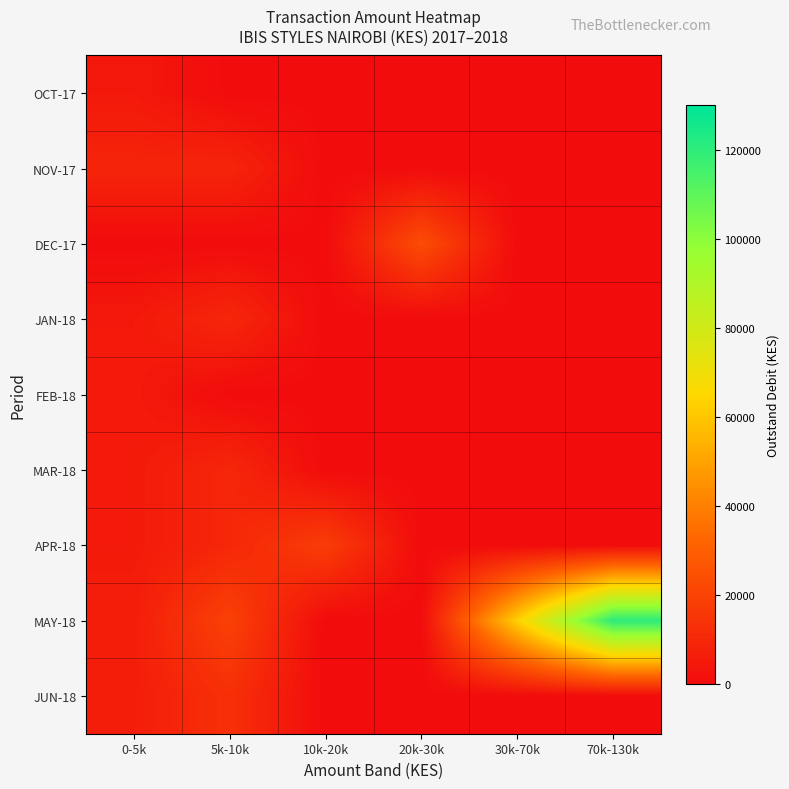

Reading left to right, transcribe all the data shown in this chart.

OCT-17: 0-5k=4500	5k-10k=0	10k-20k=0	20k-30k=0	30k-70k=0	70k-130k=0
NOV-17: 0-5k=9000	5k-10k=9000	10k-20k=0	20k-30k=0	30k-70k=0	70k-130k=0
DEC-17: 0-5k=0	5k-10k=0	10k-20k=0	20k-30k=23625	30k-70k=0	70k-130k=0
JAN-18: 0-5k=4500	5k-10k=10000	10k-20k=0	20k-30k=0	30k-70k=0	70k-130k=0
FEB-18: 0-5k=5000	5k-10k=0	10k-20k=0	20k-30k=0	30k-70k=0	70k-130k=0
MAR-18: 0-5k=4994	5k-10k=10000	10k-20k=0	20k-30k=0	30k-70k=0	70k-130k=0
APR-18: 0-5k=5000	5k-10k=10000	10k-20k=18000	20k-30k=0	30k-70k=0	70k-130k=0
MAY-18: 0-5k=6500	5k-10k=19300	10k-20k=0	20k-30k=0	30k-70k=62380	70k-130k=120280
JUN-18: 0-5k=6500	5k-10k=13000	10k-20k=0	20k-30k=0	30k-70k=0	70k-130k=0